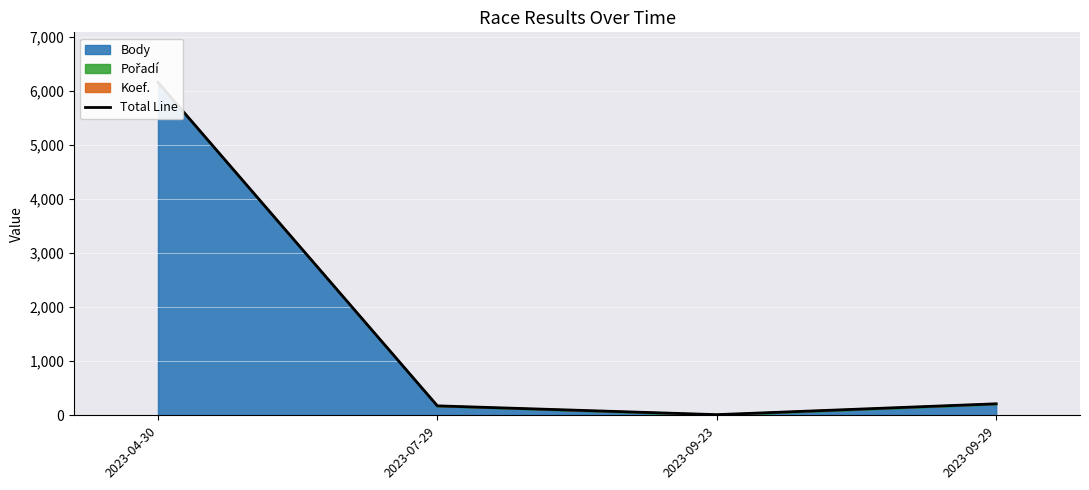

What is the difference between the maximum and minimum values?

6153